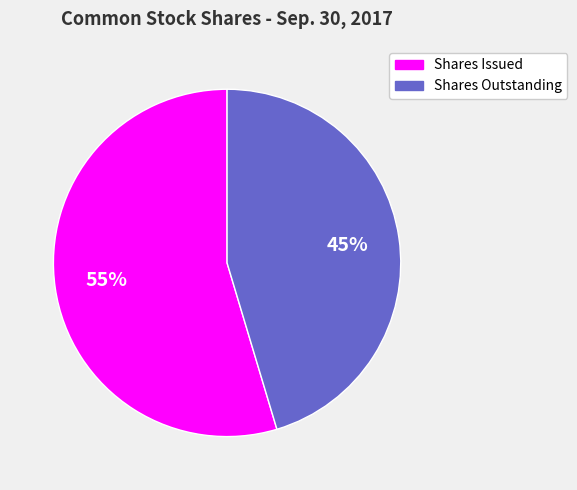

True or false: Shares Outstanding accounts for 45% of the total.

True